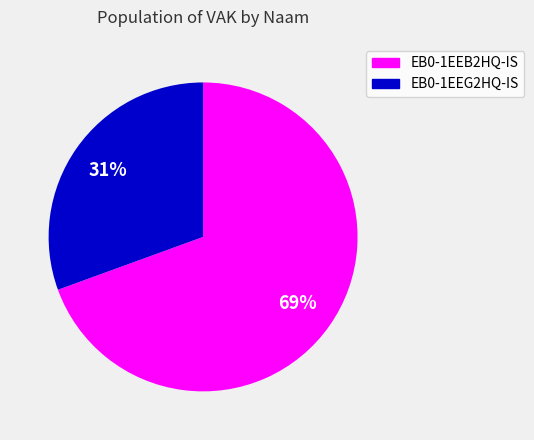

Rank the categories by value from highest to lowest.

EB0-1EEB2HQ-IS, EB0-1EEG2HQ-IS